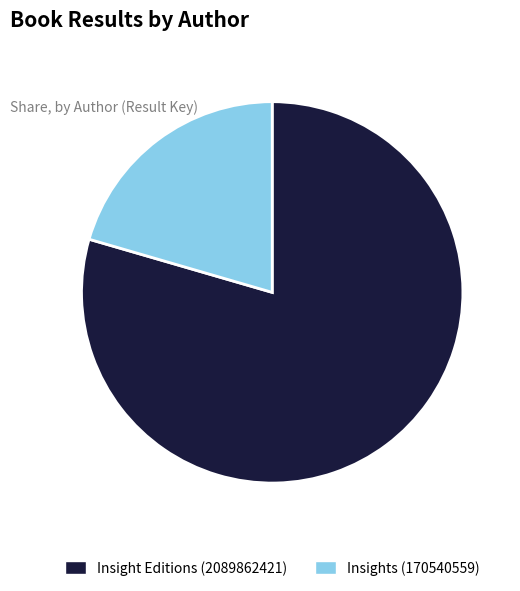

Count the number of slices in the pie.

2